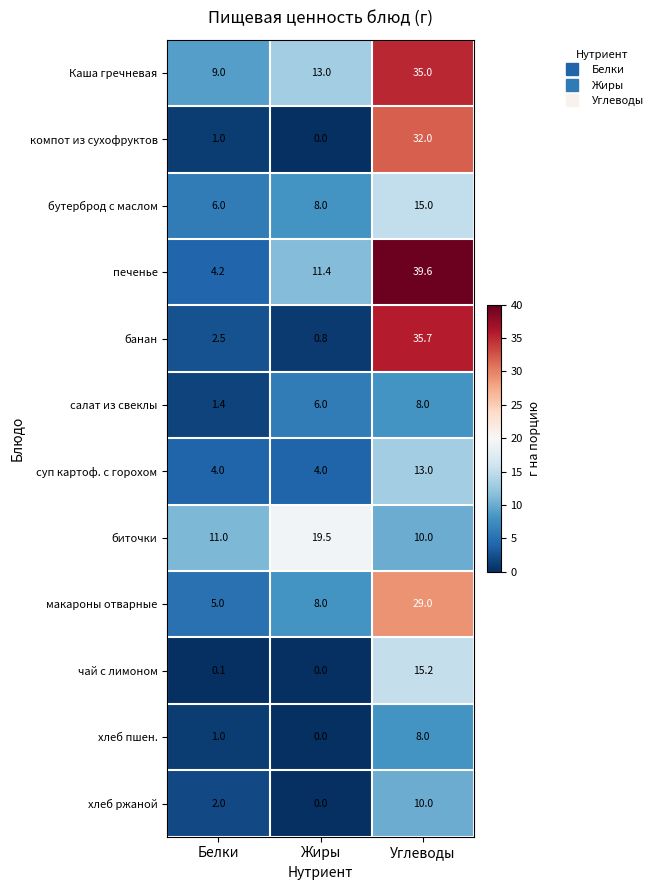

Read the чай с лимоном value at Углеводы.

15.2